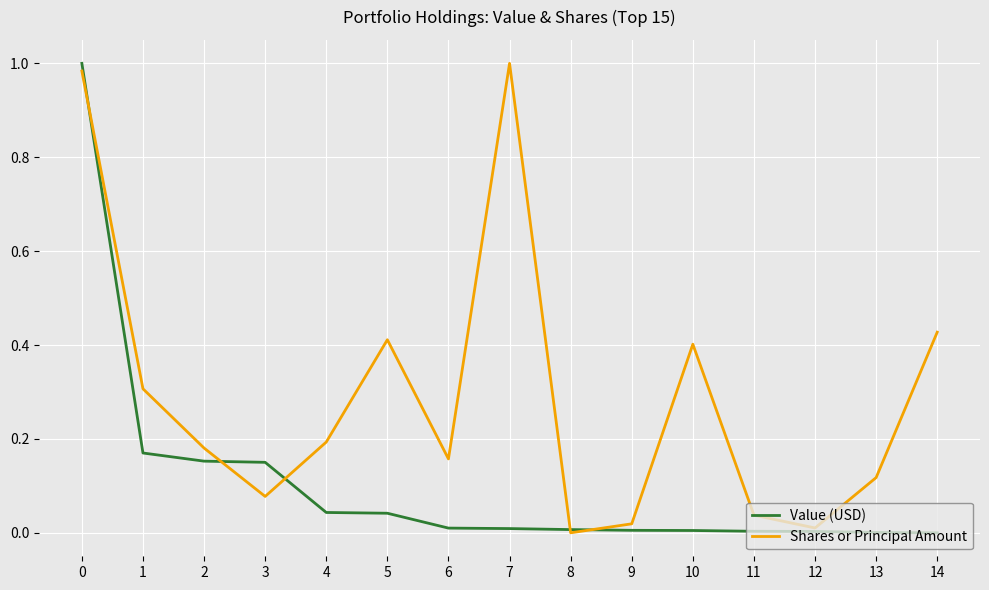

Between 3 and 14, which series saw the biggest shift?

Shares or Principal Amount